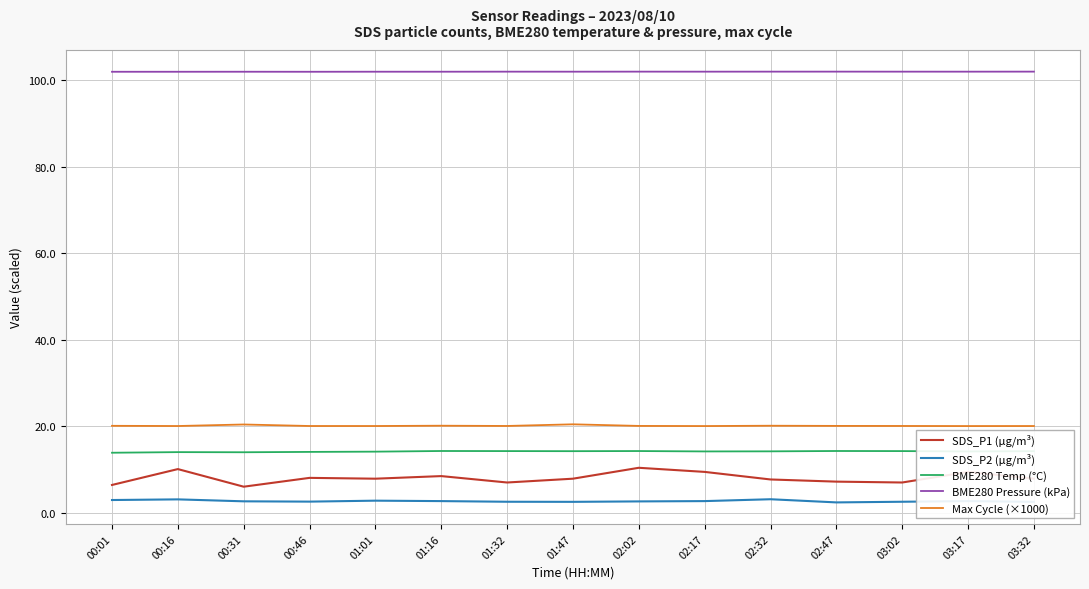

Which series has the widest spread of values?

SDS_P1 (µg/m³)